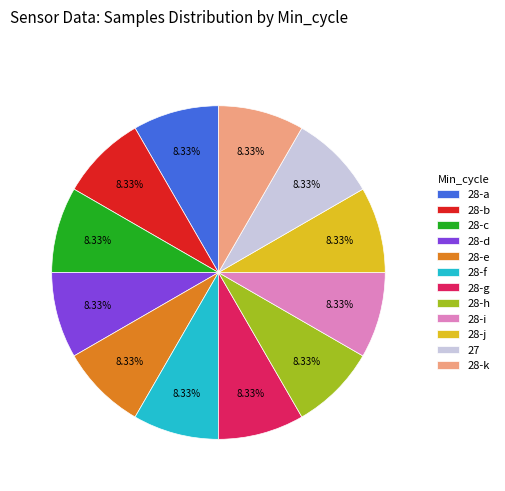

Approximately how many times larger is the value at 27 compared to 28-f?

1.0